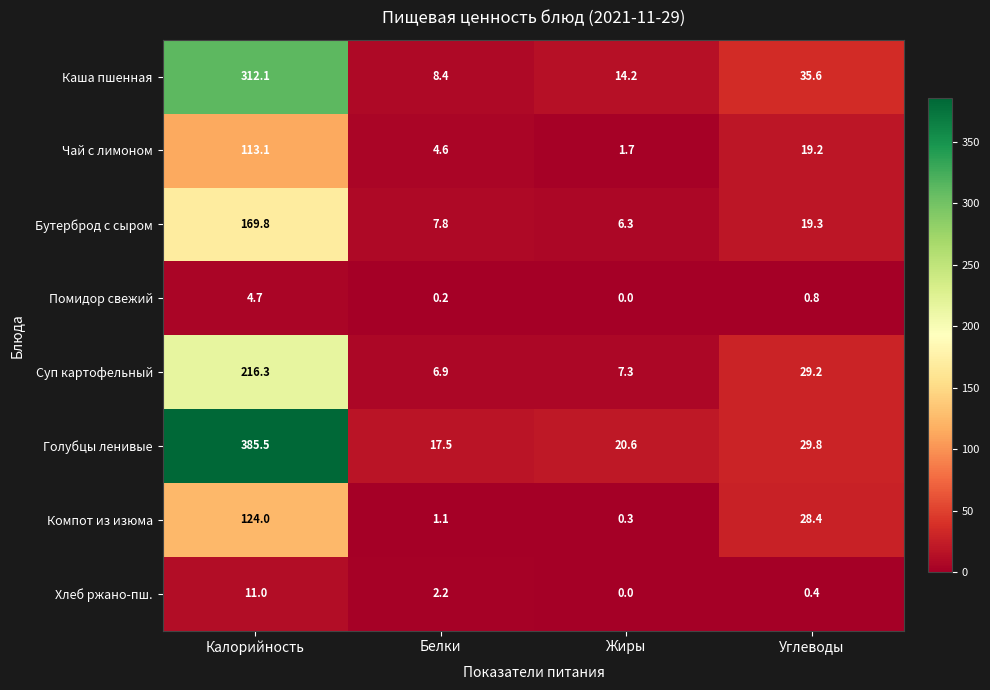

At which category is the sum across all series the highest?

Калорийность